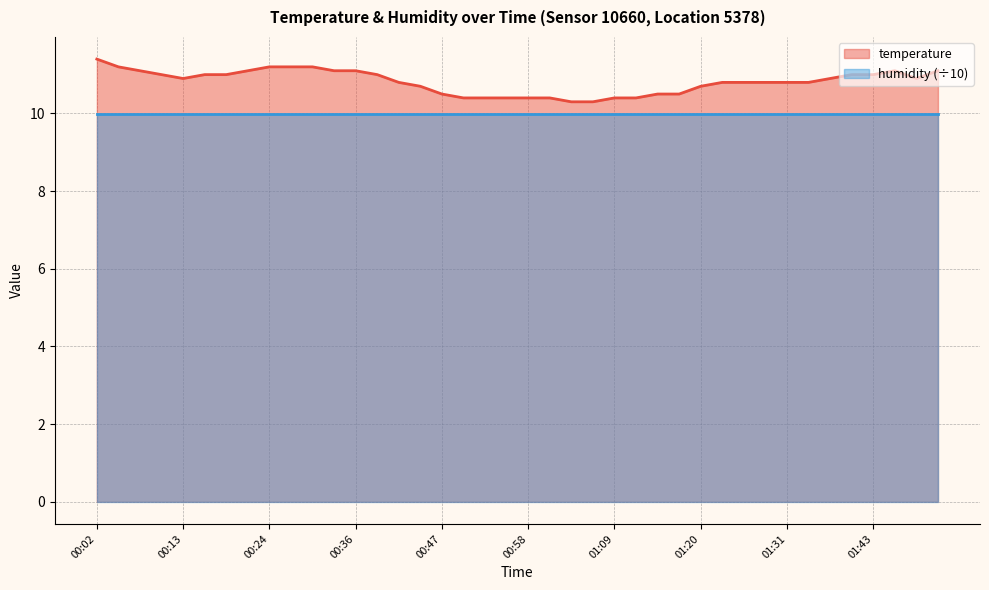

How many points are lower than both their immediate neighbors (excluding endpoints)?

2